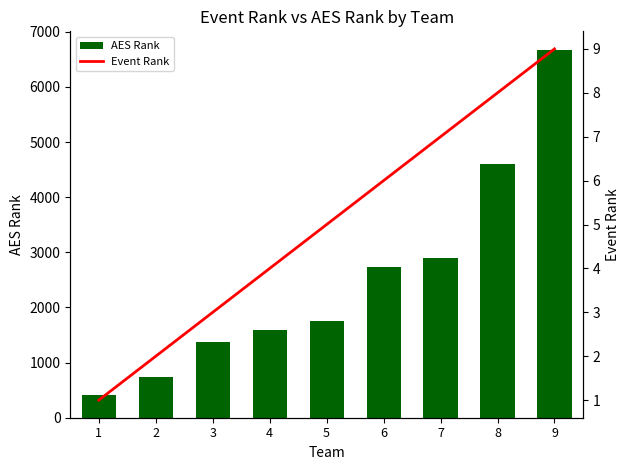

Rank the series by their average value, from highest to lowest.

AES Rank, Event Rank